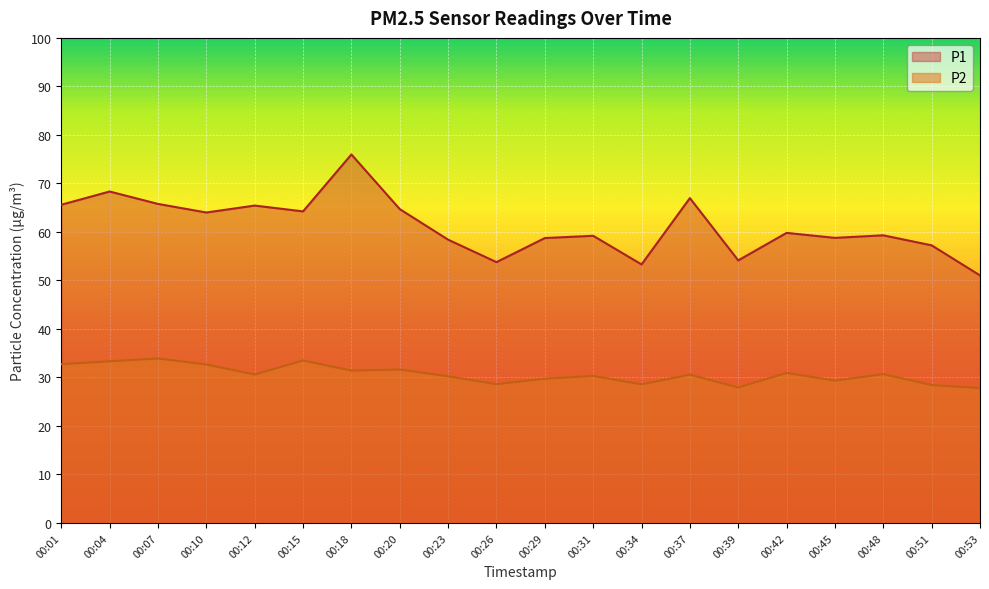

True or false: P1 and P2 intersect in this chart.

False